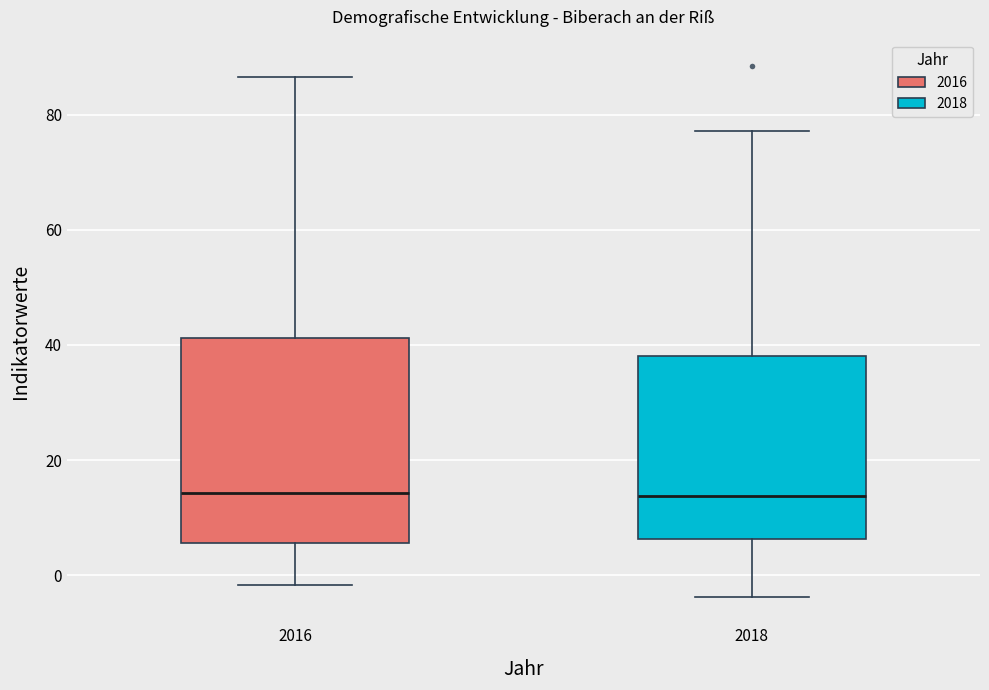

Reading left to right, transcribe this box plot: for each box, give where its median line is, the range the box spans, and where its two whiskers end, as read against the y-axis. The values are not printed on the chart, so give them approximately, as read against the axis.

2016: median 14, box 6 to 42, whiskers -2 to 86
2018: median 14, box 6 to 38, whiskers -4 to 78